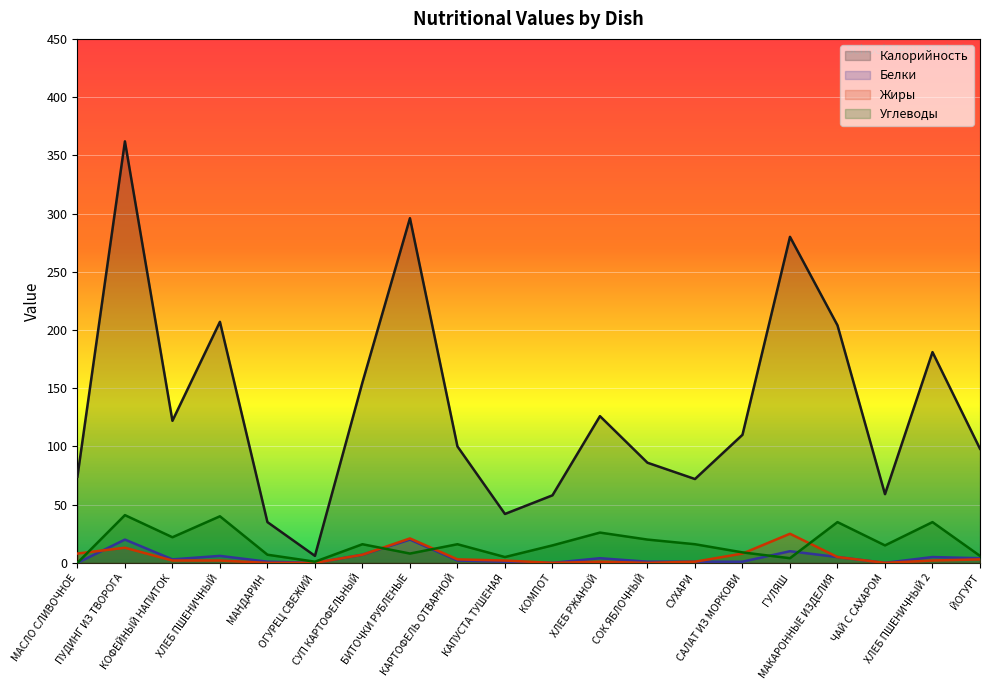

True or false: Углеводы has a value of 26 at ХЛЕБ РЖАНОЙ.

True